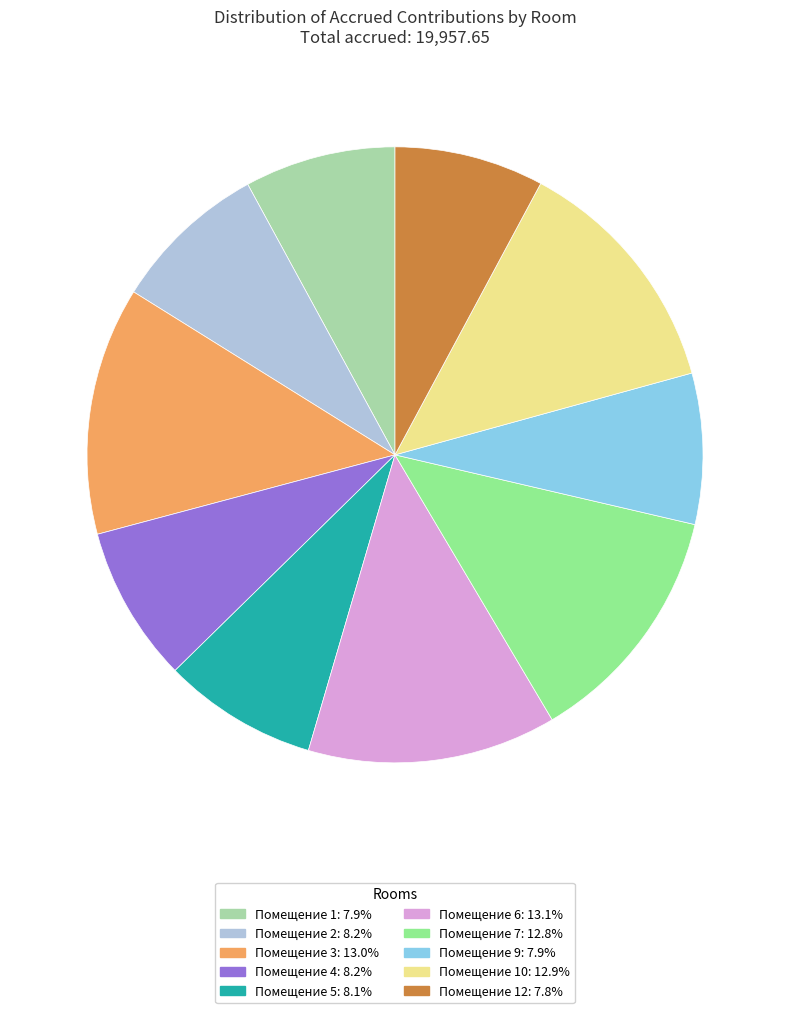

Combined, do Помещение 10: 12.9% and Помещение 5: 8.1% account for over 50%?

No